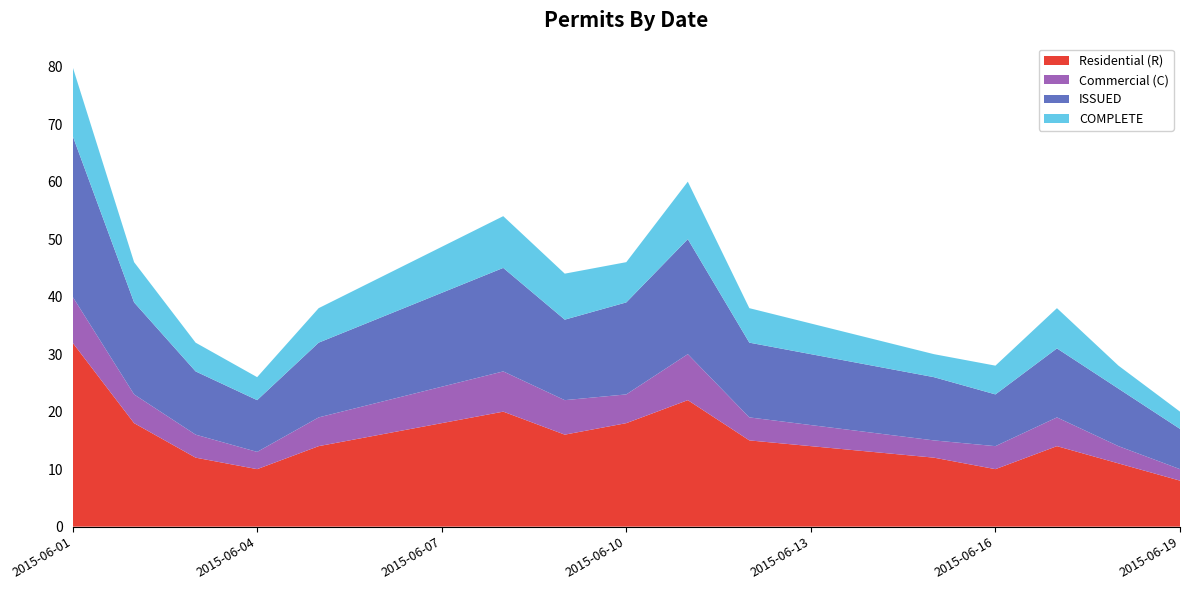

Reading left to right, extract all data points from this chart.

Residential (R): 32	18	12	10	14	20	16	18	22	15	12	10	14	11	8
Commercial (C): 8	5	4	3	5	7	6	5	8	4	3	4	5	3	2
ISSUED: 28	16	11	9	13	18	14	16	20	13	11	9	12	10	7
COMPLETE: 12	7	5	4	6	9	8	7	10	6	4	5	7	4	3